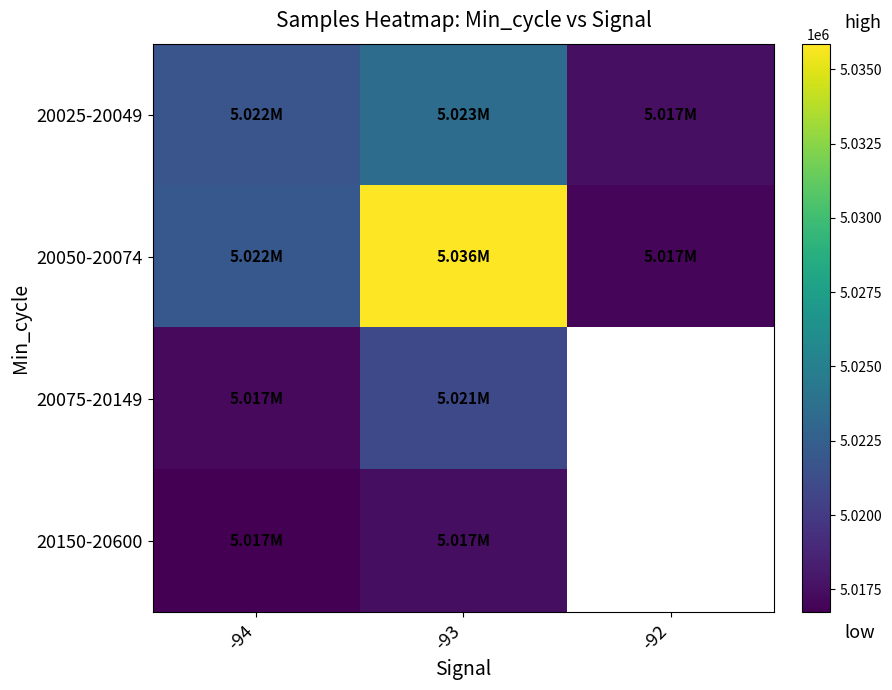

The value of 20150-20600 at -94 is 5016726.0. True or false?

True